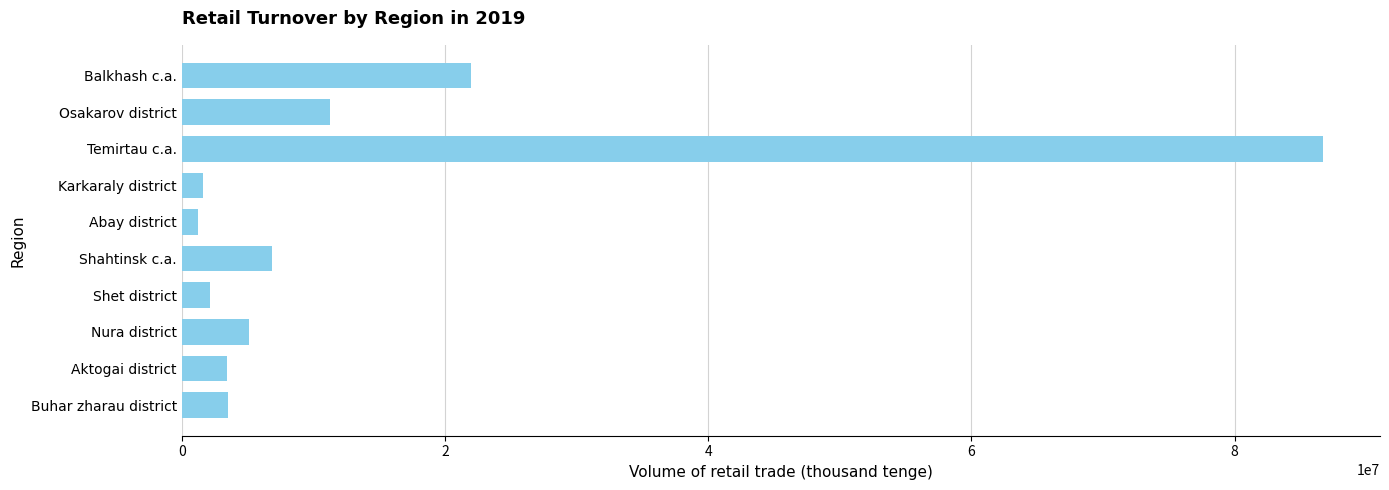

Where is the data nearest to the value 43985499?

Balkhash c.a.